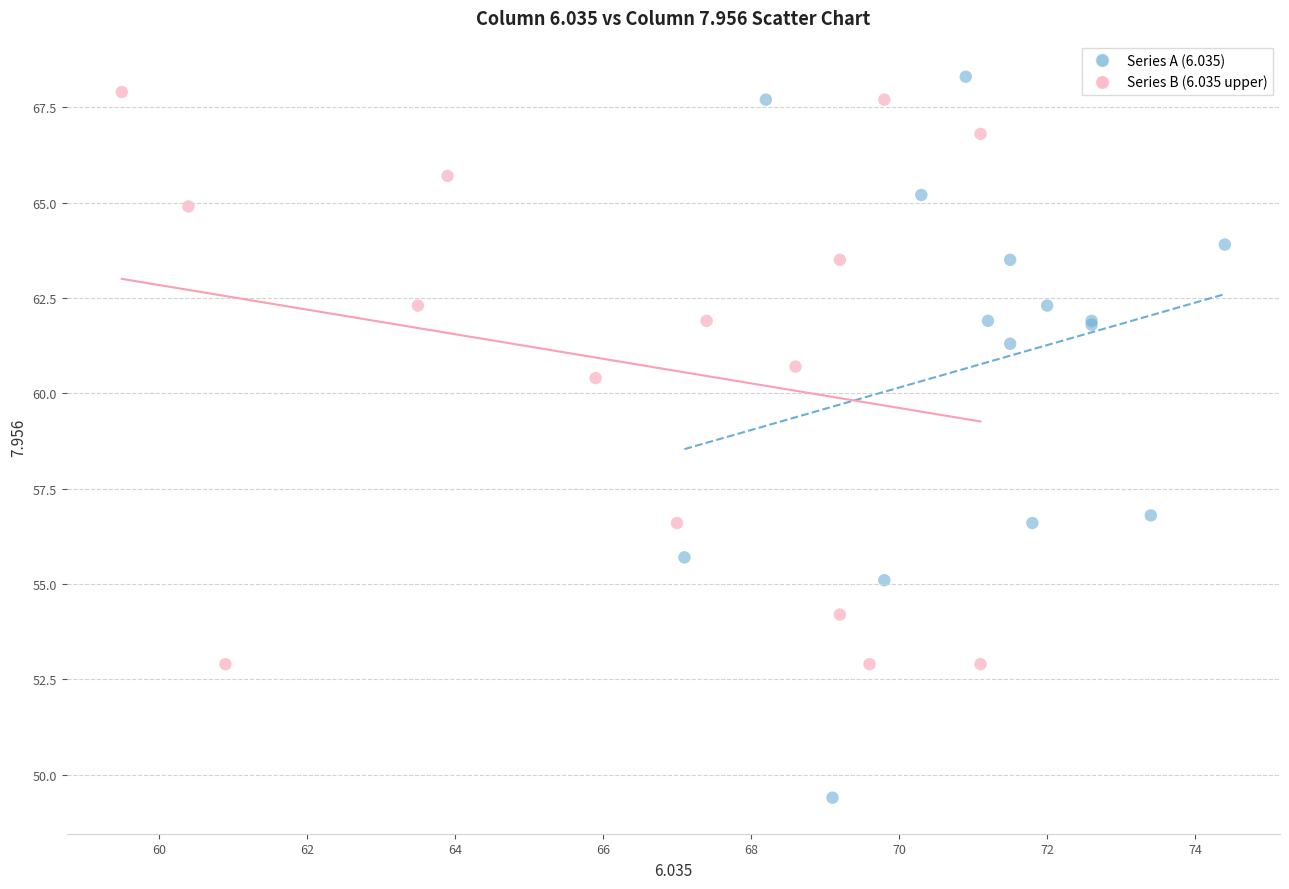

What are all the series names shown in the legend?

Series A (6.035), Series B (6.035 upper)